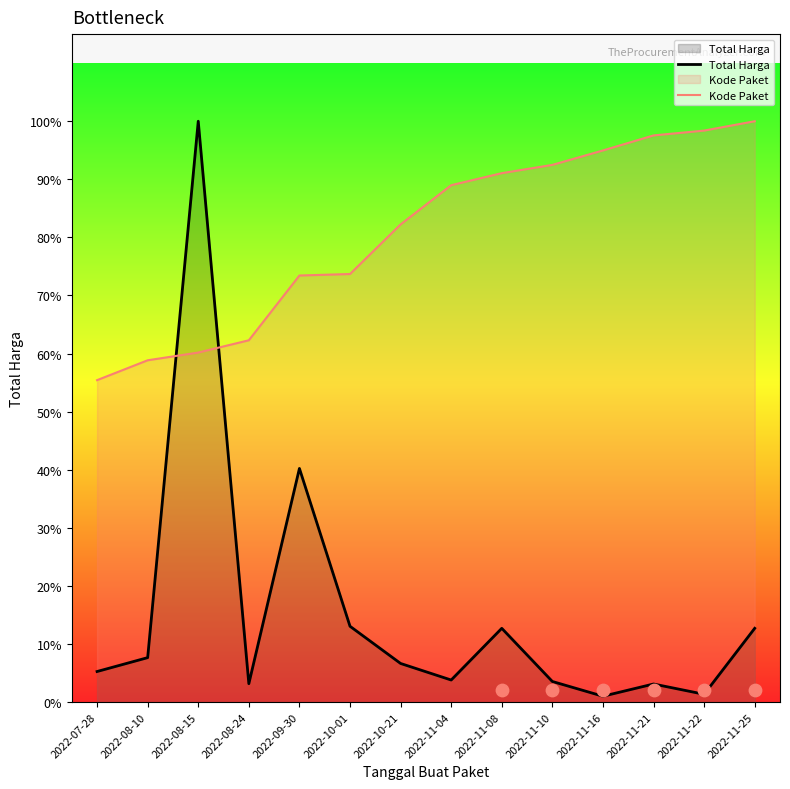

At which category is the sum across all series the highest?

2022-08-15